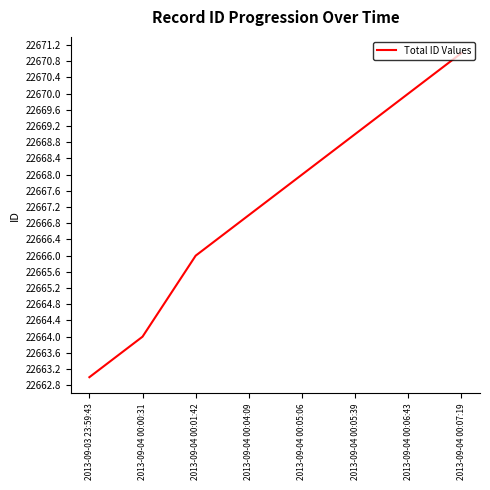

How many distinct data groups are displayed?

1